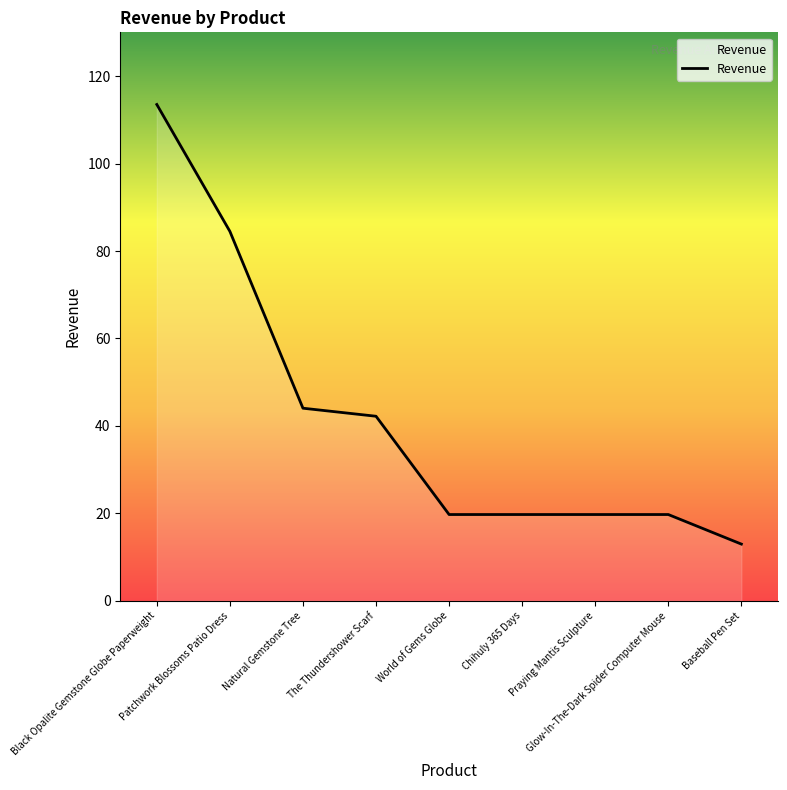

What is the average value?

41.8